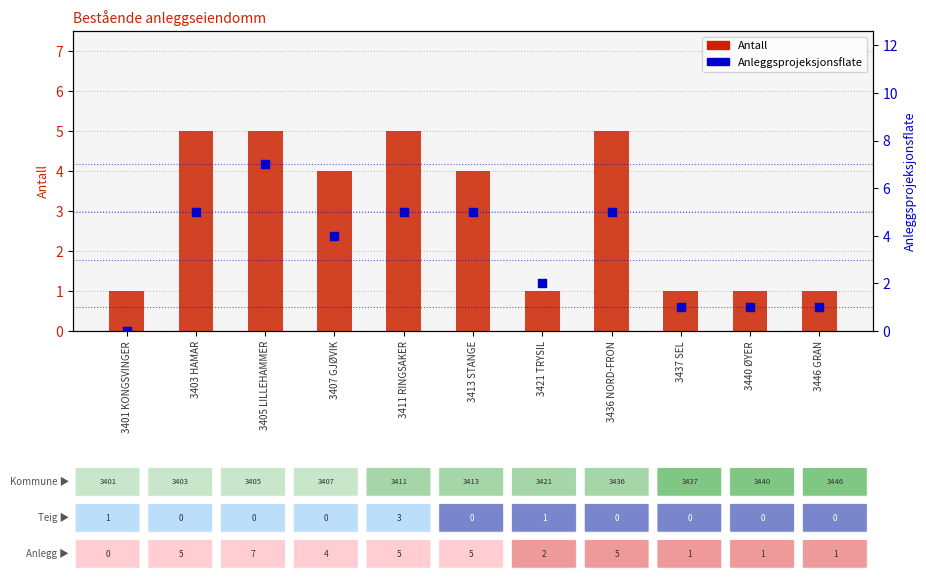

What are all the series names shown in the legend?

Antall, Anleggsprojeksjonsflate